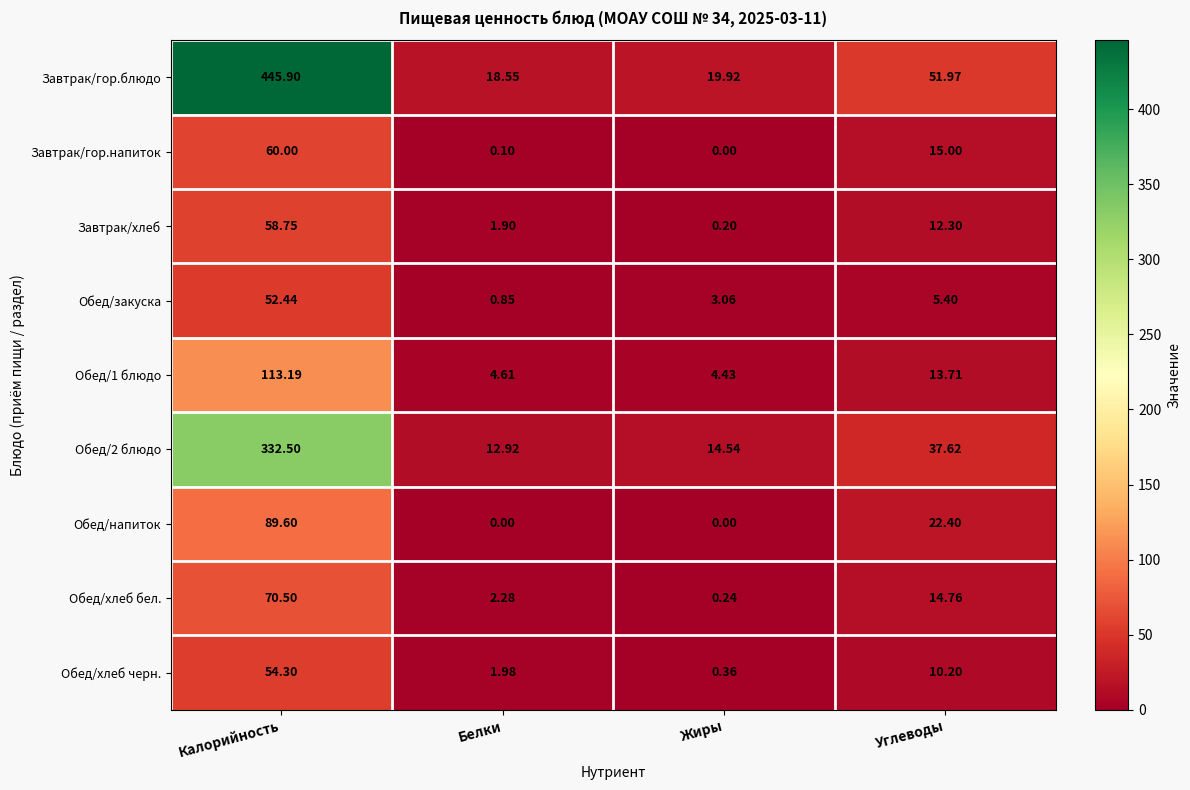

Is the value of Обед/напиток at Жиры greater than the value of Обед/хлеб черн. at Углеводы?

No